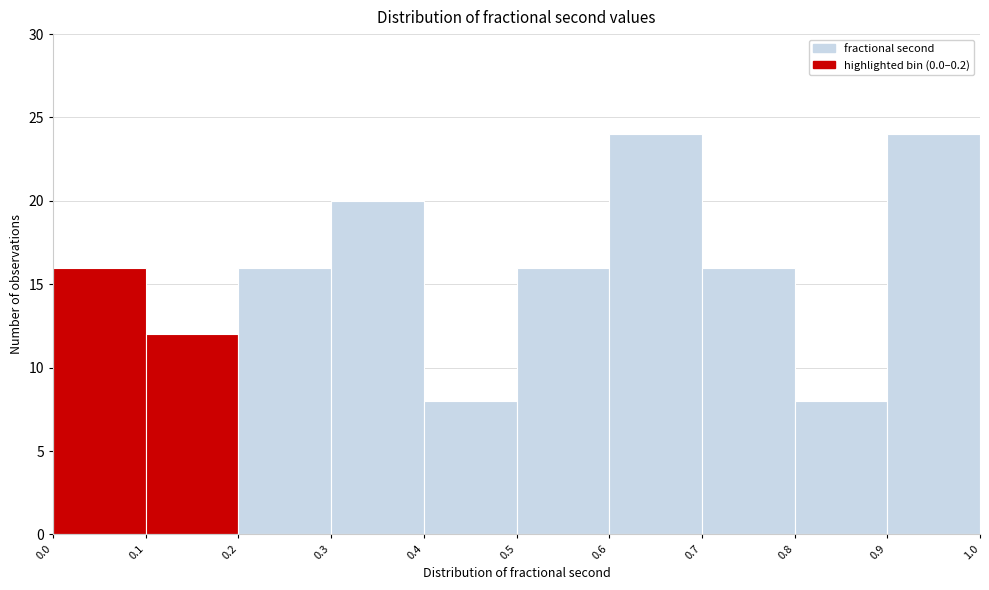

Reading left to right, transcribe this chart: for each bar, give the range it covers on the x-axis and its height. The values are not printed on the chart, so give them approximately, as read against the axis.

0.0 to 0.1: 16
0.1 to 0.2: 12
0.2 to 0.3: 16
0.3 to 0.4: 20
0.4 to 0.5: 8
0.5 to 0.6: 16
0.6 to 0.7: 24
0.7 to 0.8: 16
0.8 to 0.9: 8
0.9 to 1.0: 24